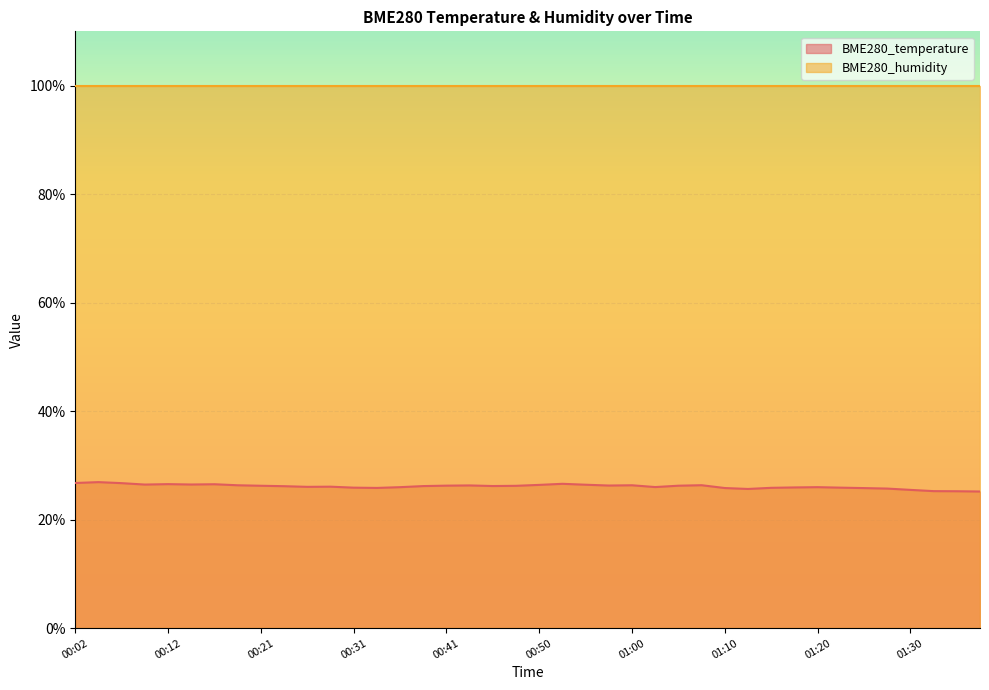

Rank the categories by value from lowest to highest.

01:37, 01:35, 01:32, 01:30, 01:12, 01:27, 01:25, 01:10, 00:33, 01:15, 00:31, 01:22, 01:17, 00:36, 01:20, 01:03, 00:26, 00:29, 00:24, 00:38, 00:46, 00:48, 00:21, 01:05, 00:41, 00:58, 00:43, 00:19, 01:00, 01:08, 00:50, 00:55, 00:09, 00:14, 00:16, 00:12, 00:53, 00:07, 00:02, 00:04